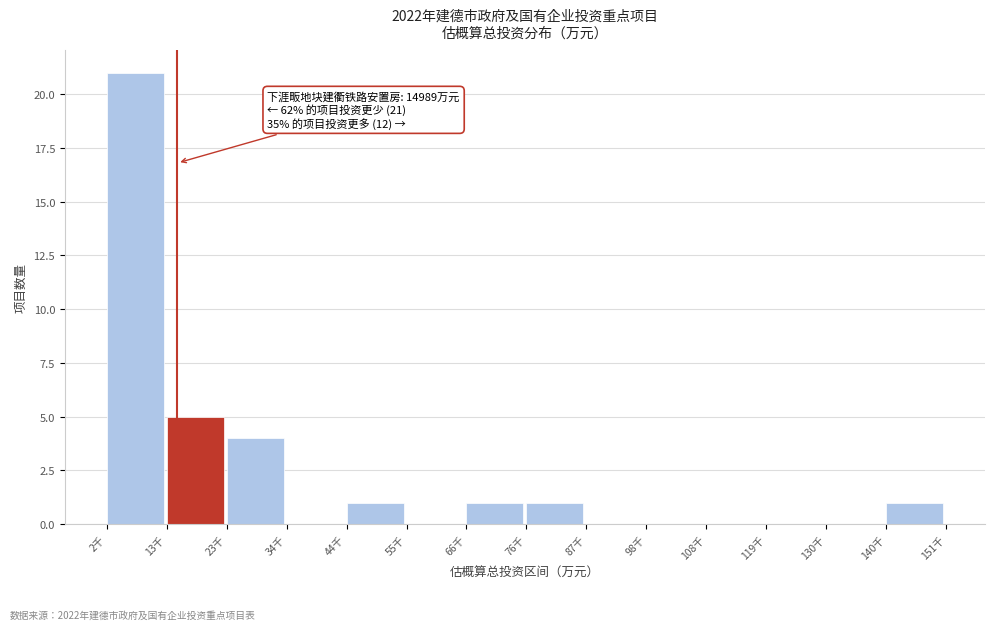

Reading right to left, transcribe all the data shown in this chart.

140千=1	130千=0	119千=0	108千=0	98千=0	87千=0	76千=1	66千=1	55千=0	44千=1	34千=0	23千=4	13千=5	2千=21